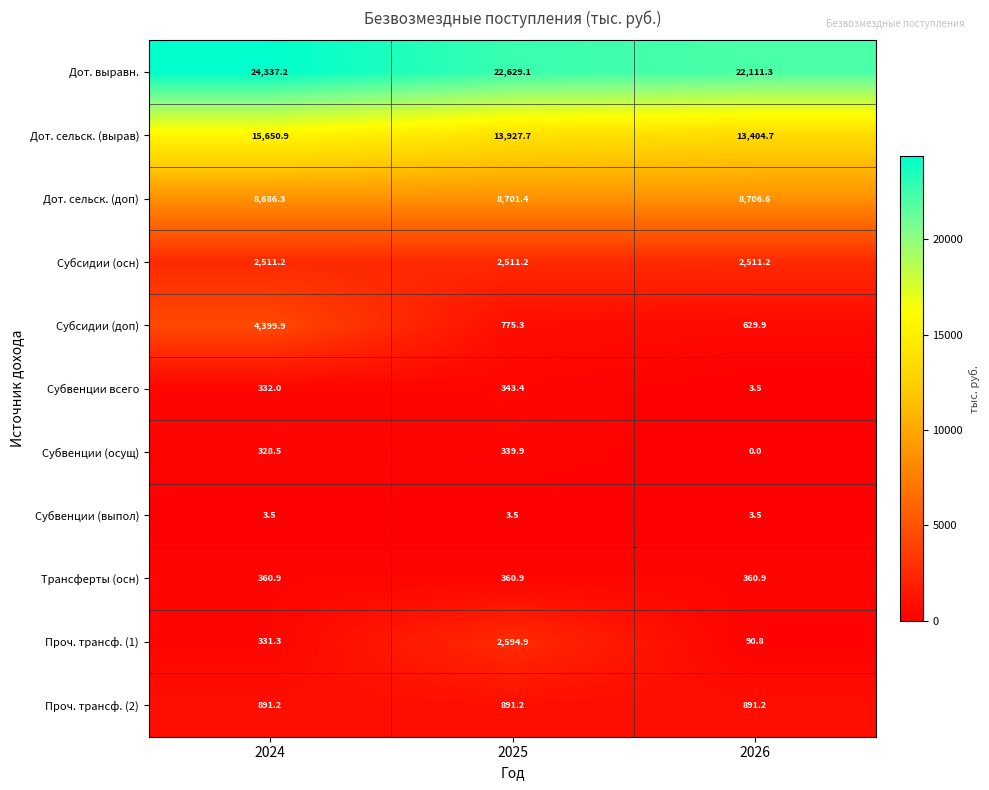

What is the greatest value displayed?

24337.2